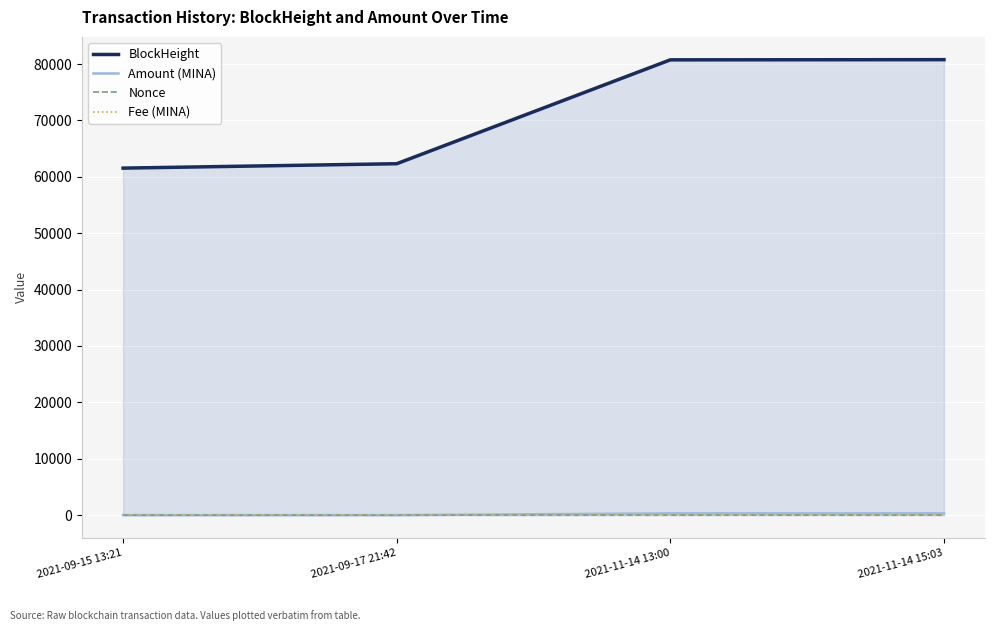

Between 2021-11-14 13:00 and 2021-11-14 15:03, which series saw the biggest shift?

BlockHeight